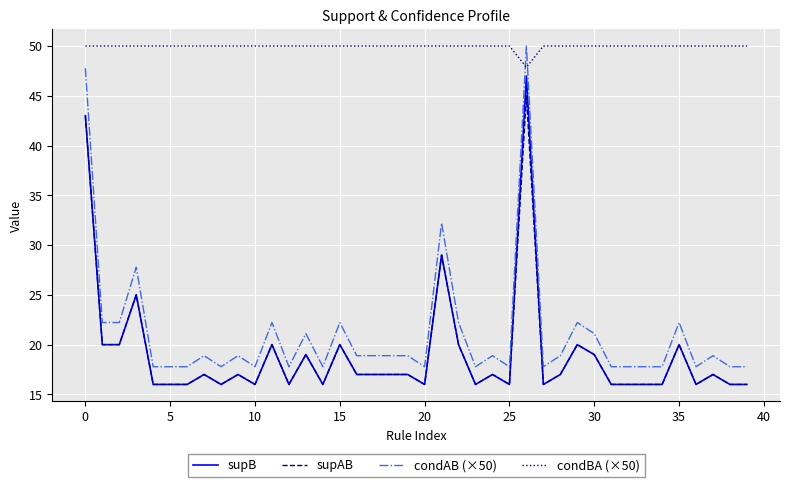

Which series has the widest spread of values?

condAB (×50)